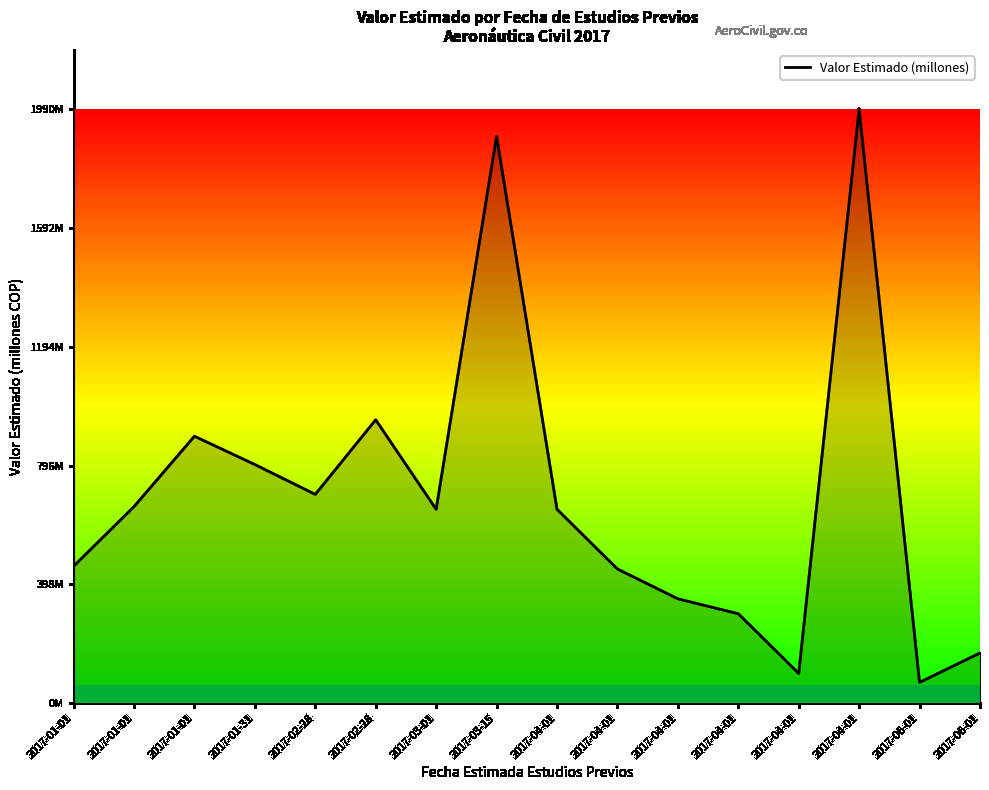

What is the sum of the values at 2017-02-28 and 2017-02-28?

1650.0